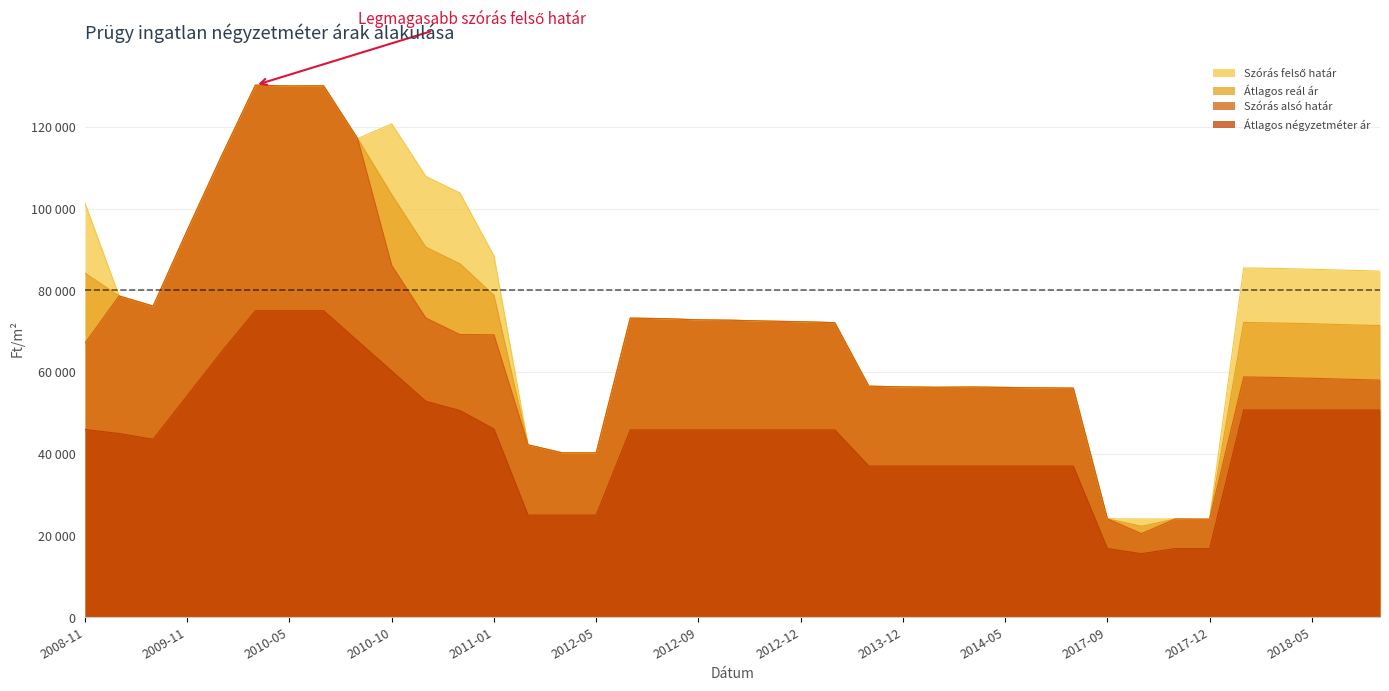

What is the highest value of the Szórás felső határ series?

130186